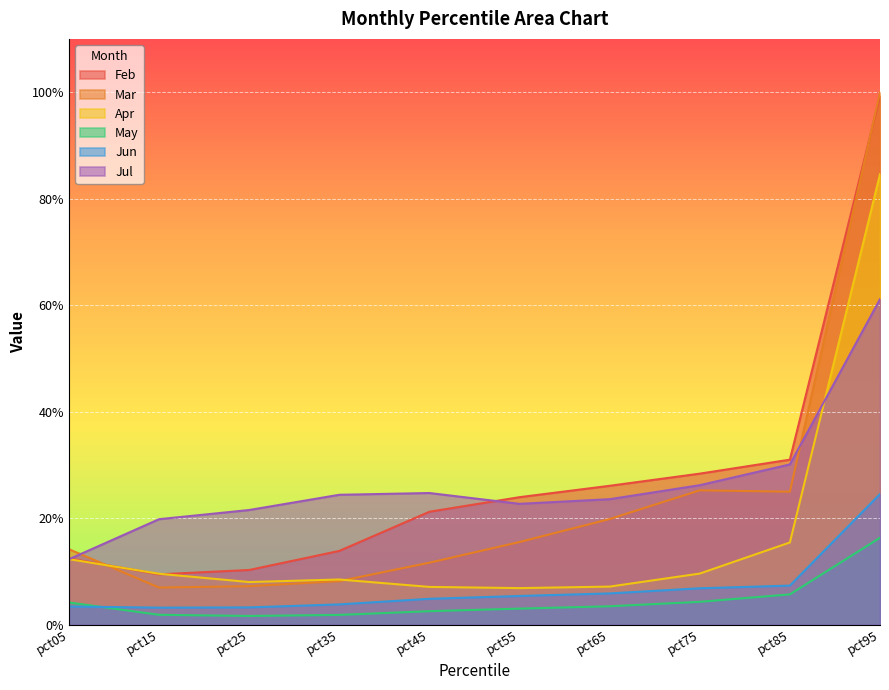

Which label corresponds to the smallest value in the chart?

pct25